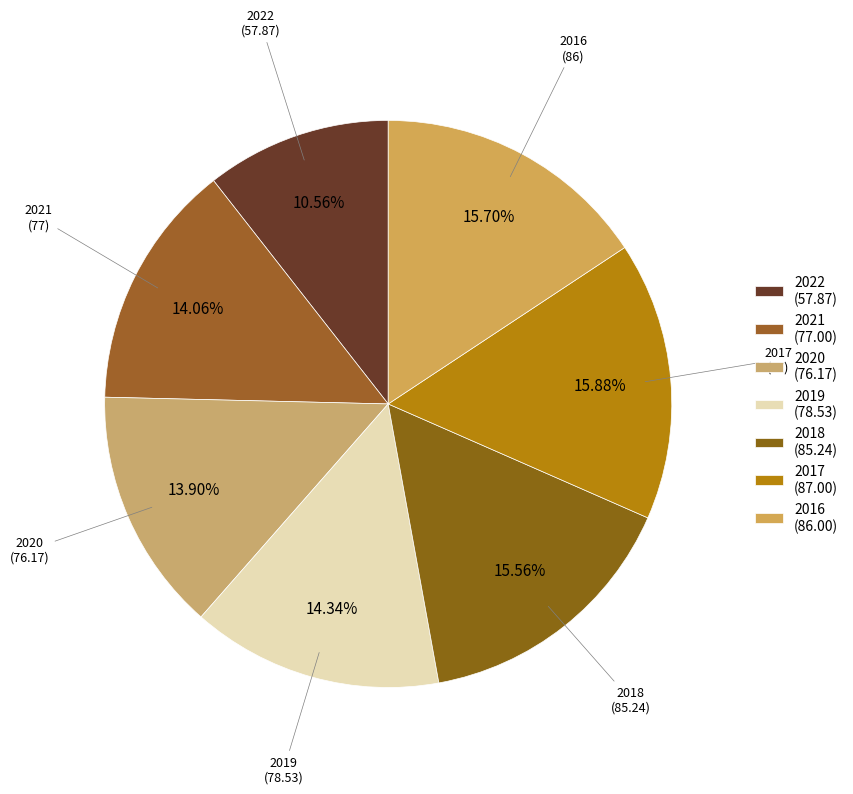

Count the number of slices in the pie.

7